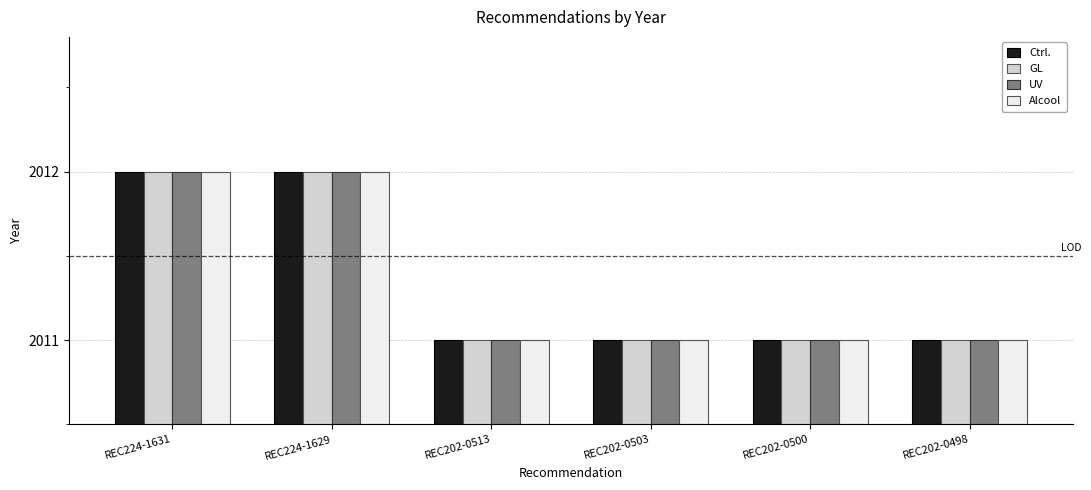

The GL series shows 2011 at REC202-0513. True or false?

True